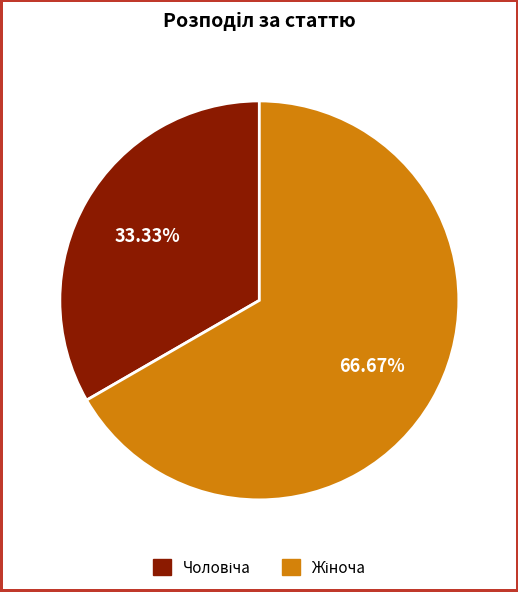

Is there any slice that represents more than half of the pie?

Yes